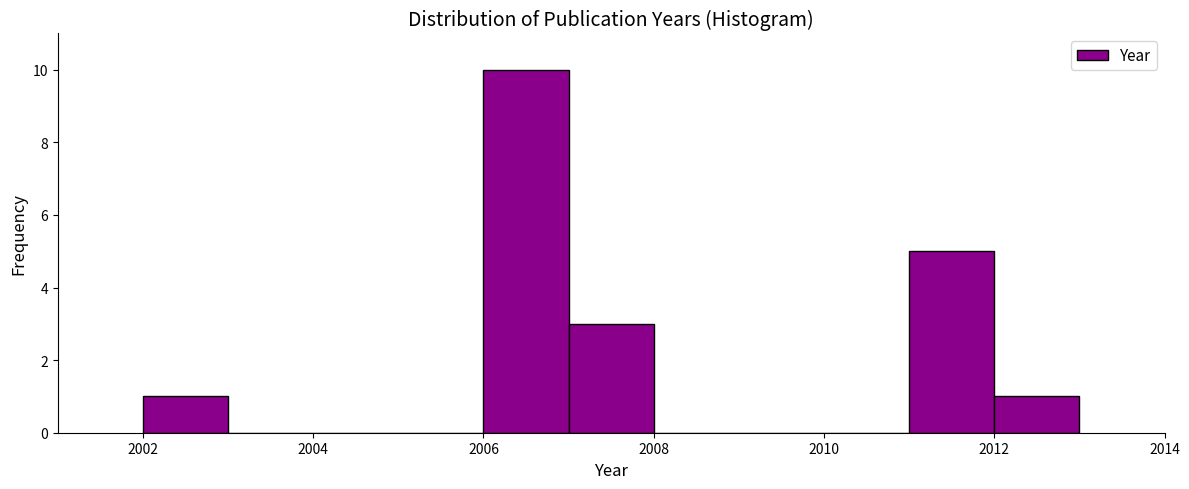

What is the height of the bar covering 2012 to 2013 on the x-axis? The values are not printed on the chart, so give them approximately, as read against the axis.

1